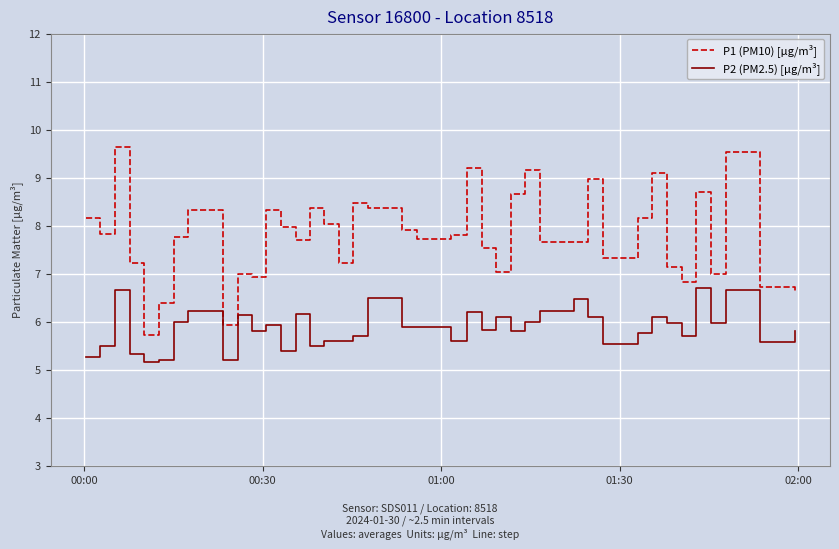

Which series has the largest total across all categories?

P1 (PM10) [µg/m³]